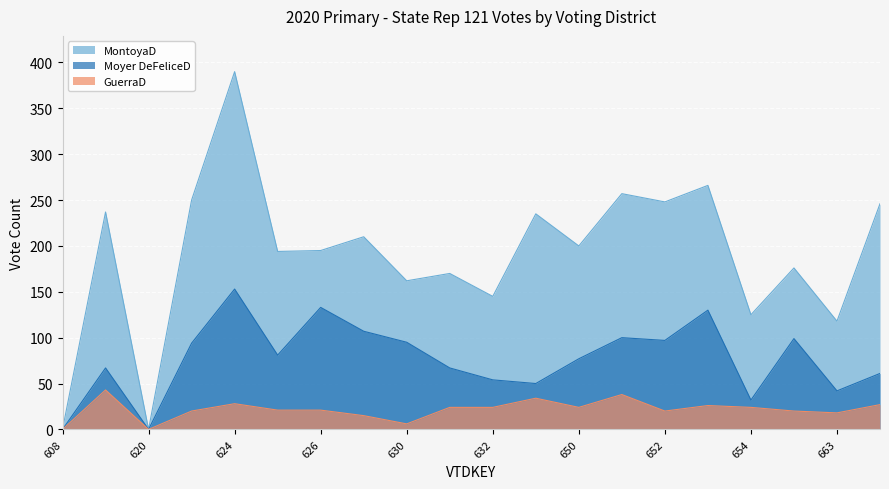

Rank the categories by MontoyaD value from lowest to highest.

608, 620, 663, 654, 632, 630, 631, 657, 625, 626, 650, 629, 644, 611, 664, 652, 622, 651, 653, 624